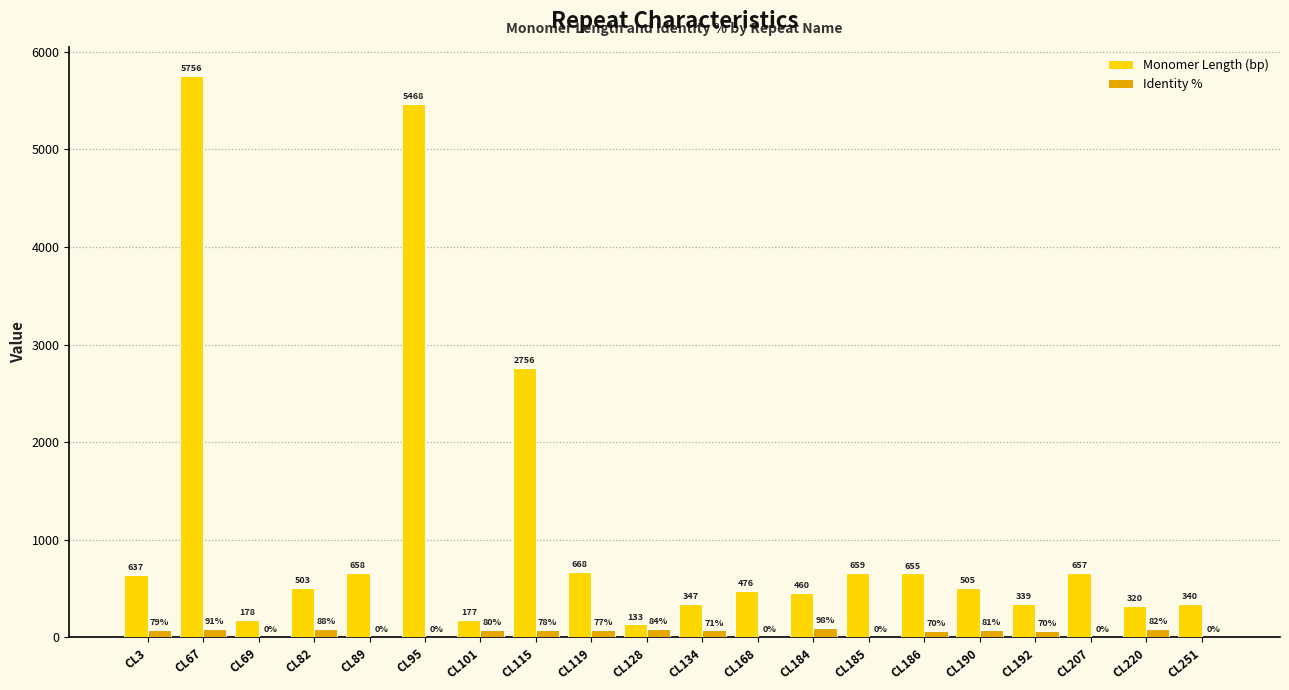

At which label does Identity % first exceed 77?

CL3